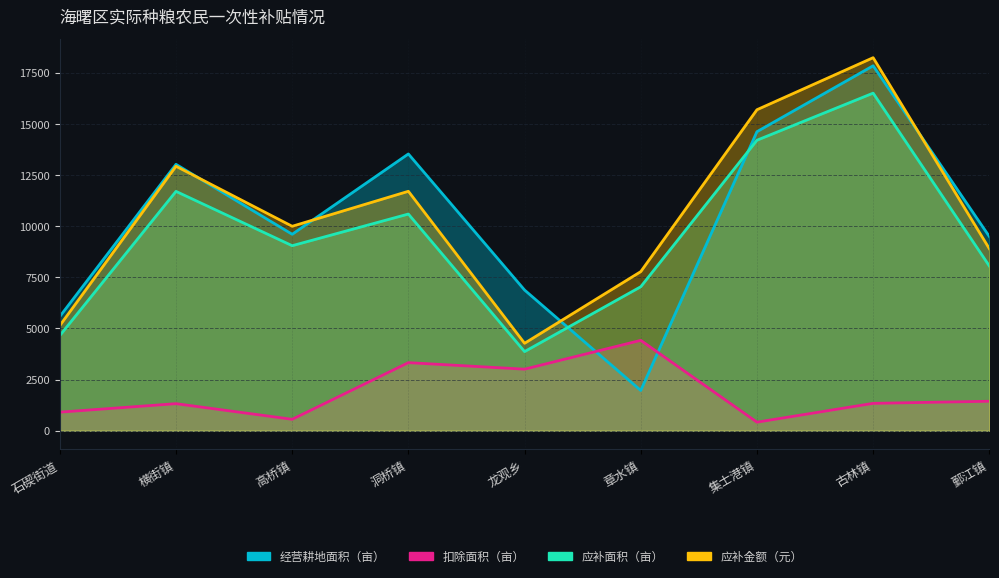

How many data points in 应补金额（元） are above 9994?

5